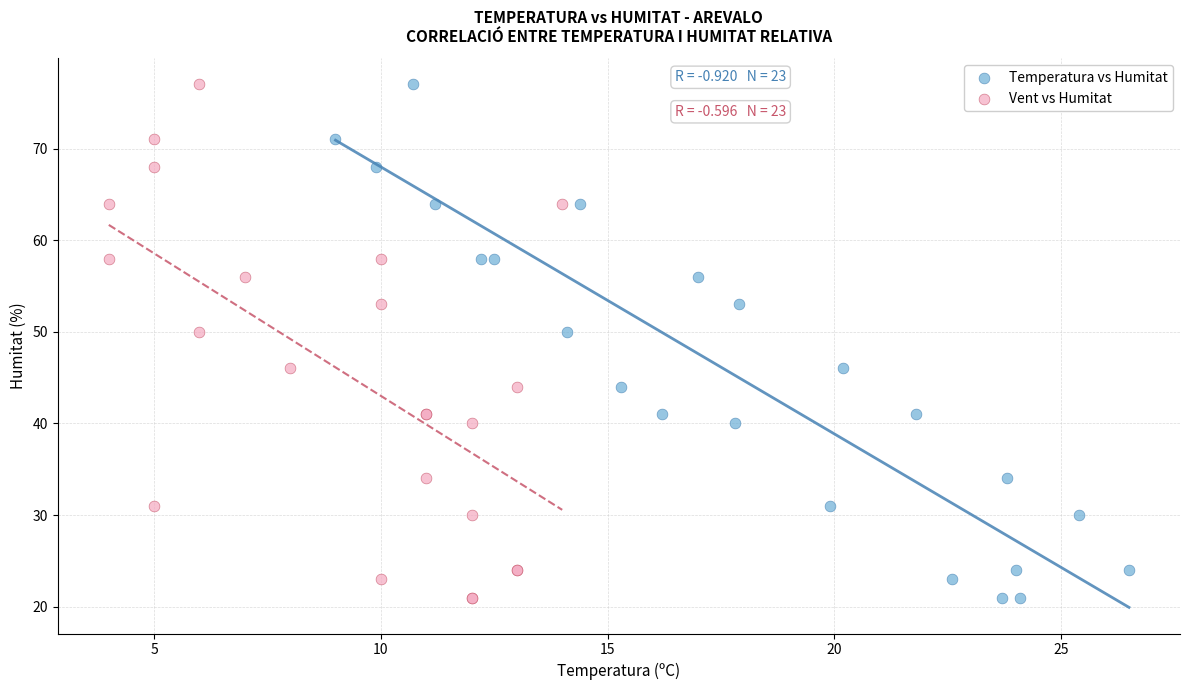

What are all the series names shown in the legend?

Temperatura vs Humitat, Vent vs Humitat